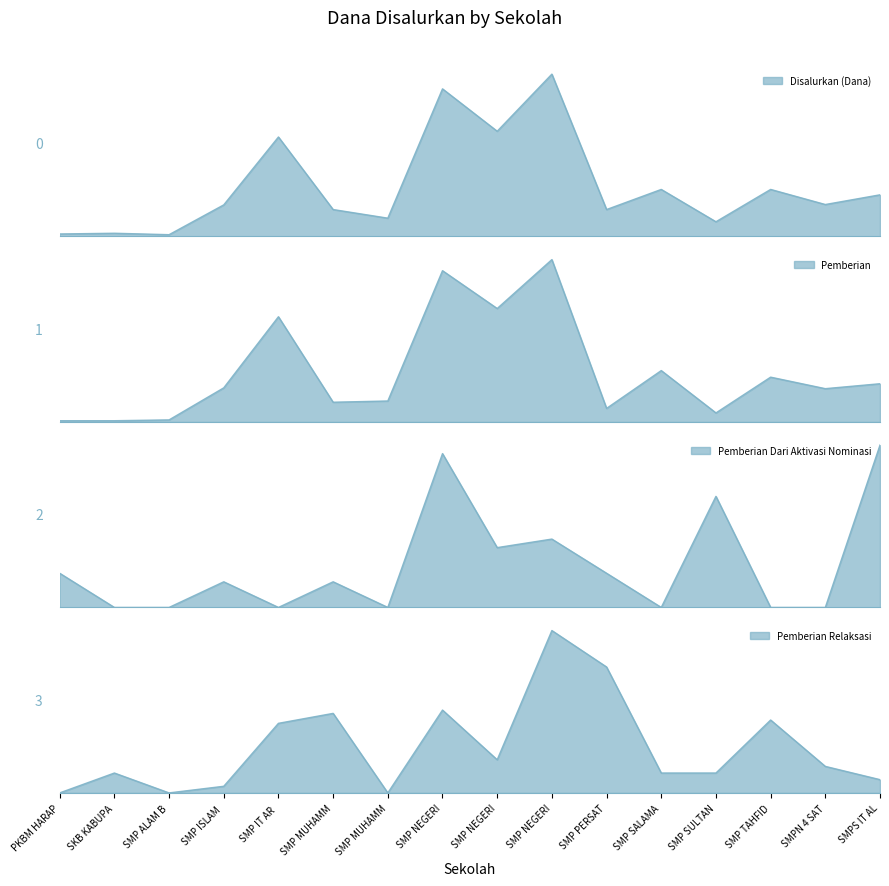

Is it true that Pemberian Relaksasi equals 750000 at SMP ISLAM?

True